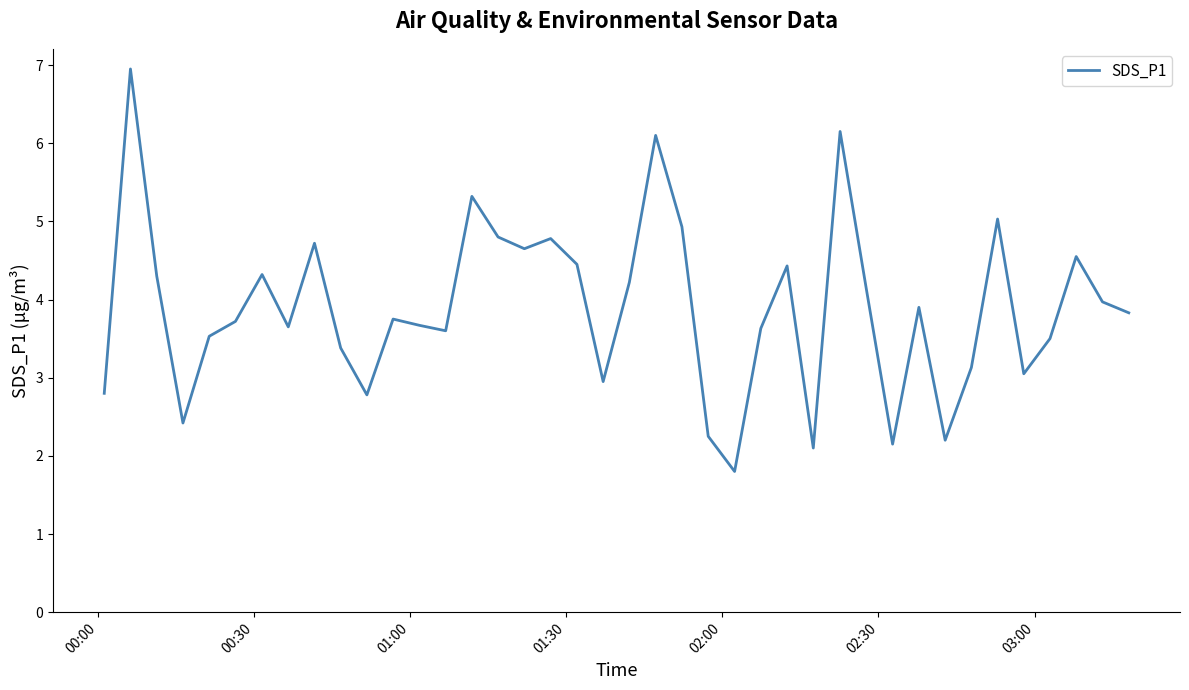

What is the minimum value shown in the chart?

1.8